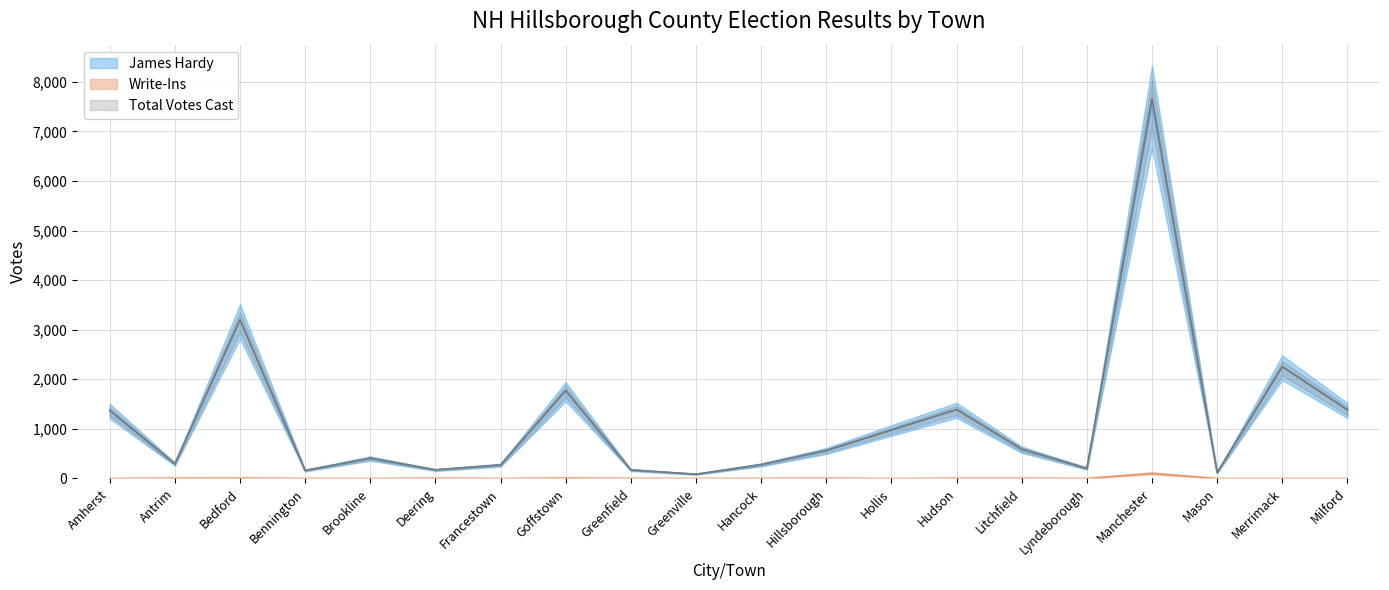

The Total Votes Cast series shows 297 at Antrim. True or false?

True